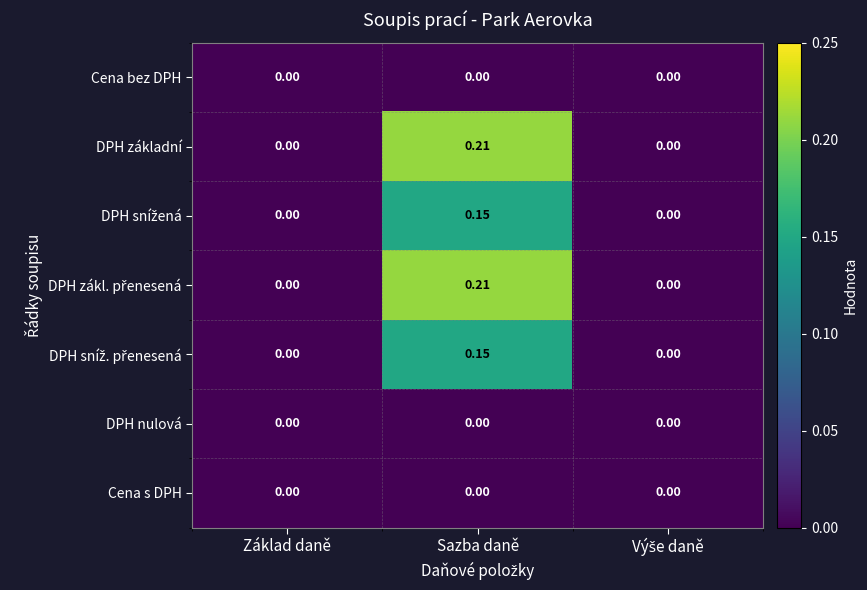

Which label corresponds to the largest value in the chart?

Sazba daně